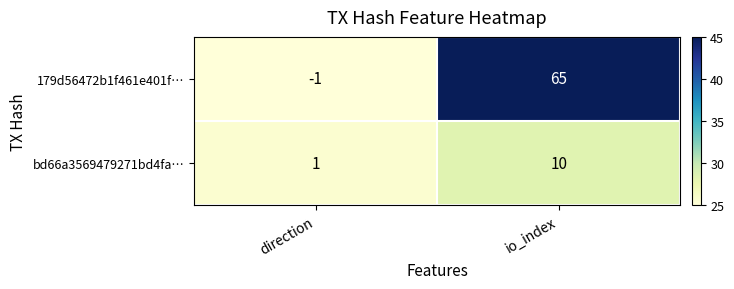

What is the greatest value displayed?

65